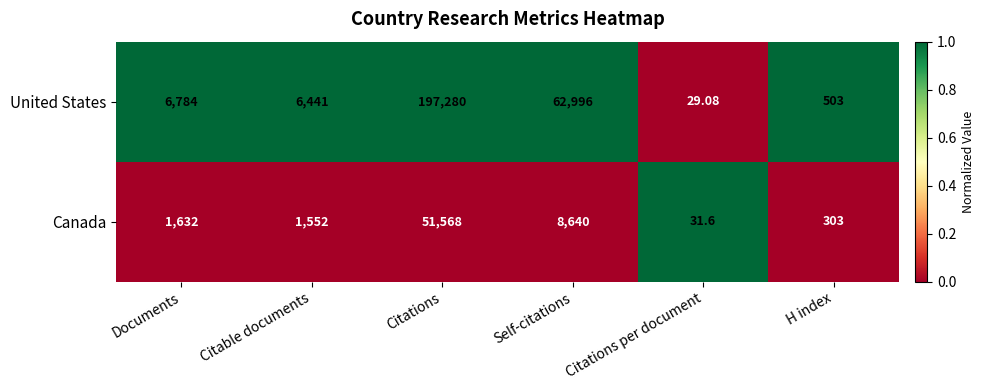

What is the total value across all series at Citations?

248848.0